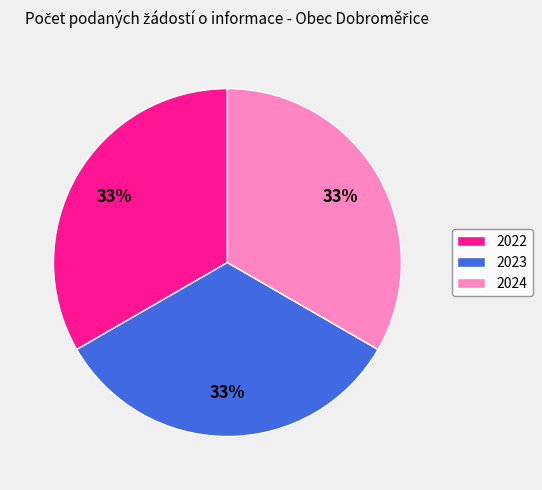

How many segments does this pie chart have?

3